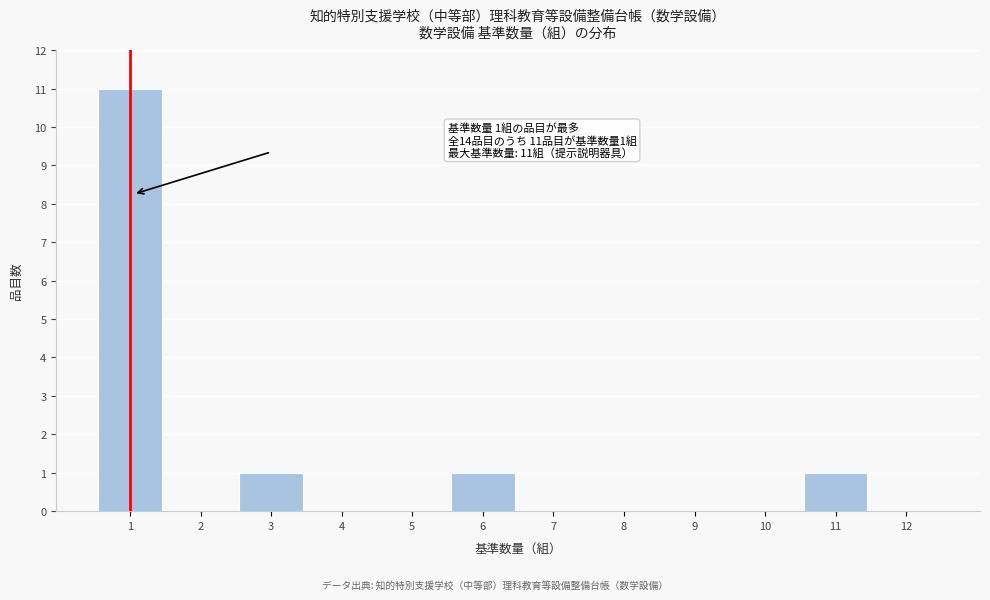

Over which range of the x-axis is the bar tallest?

0.5 to 1.5